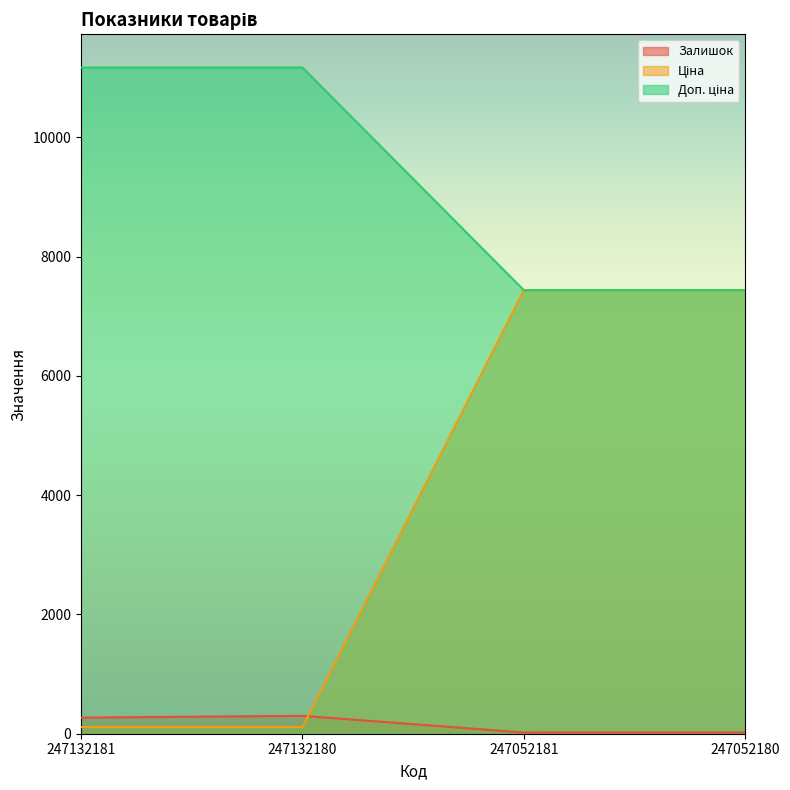

List the labels in order of Ціна value, smallest first.

247052181, 247052180, 247132181, 247132180